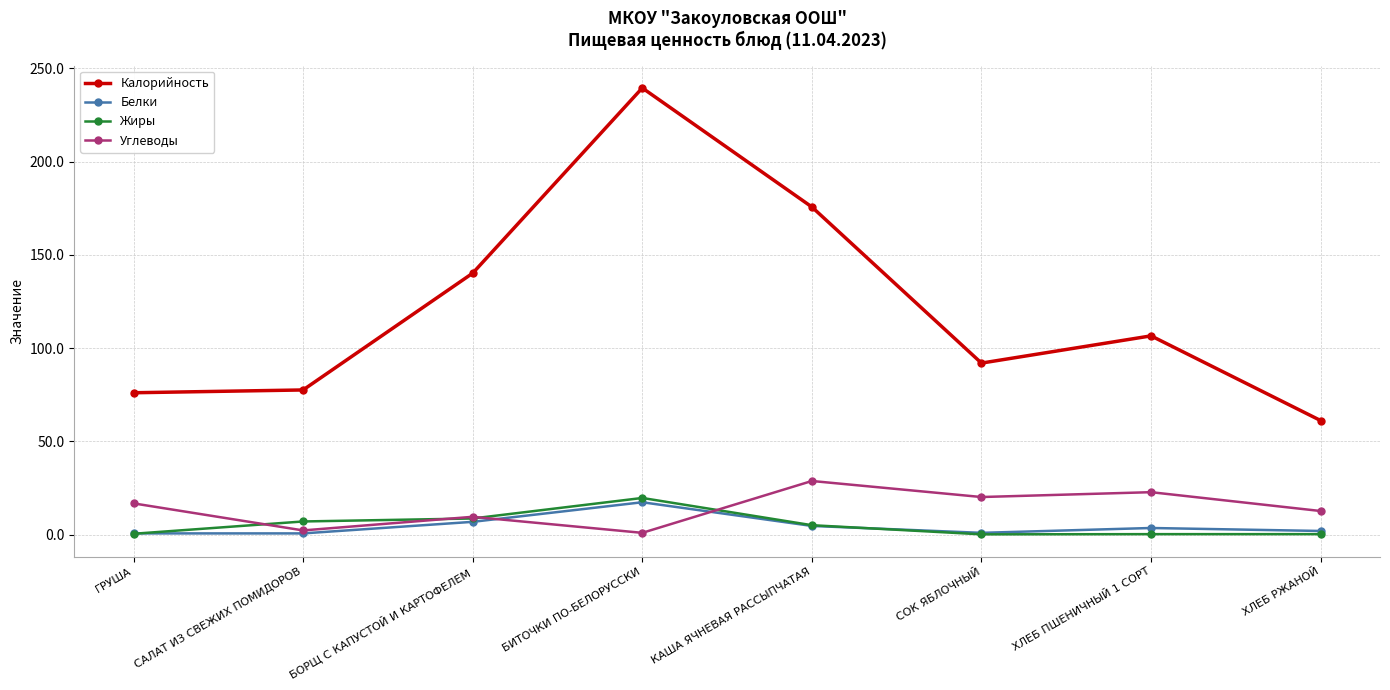

Which series changed the most between БОРЩ С КАПУСТОЙ И КАРТОФЕЛЕМ and КАША ЯЧНЕВАЯ РАССЫПЧАТАЯ?

Калорийность